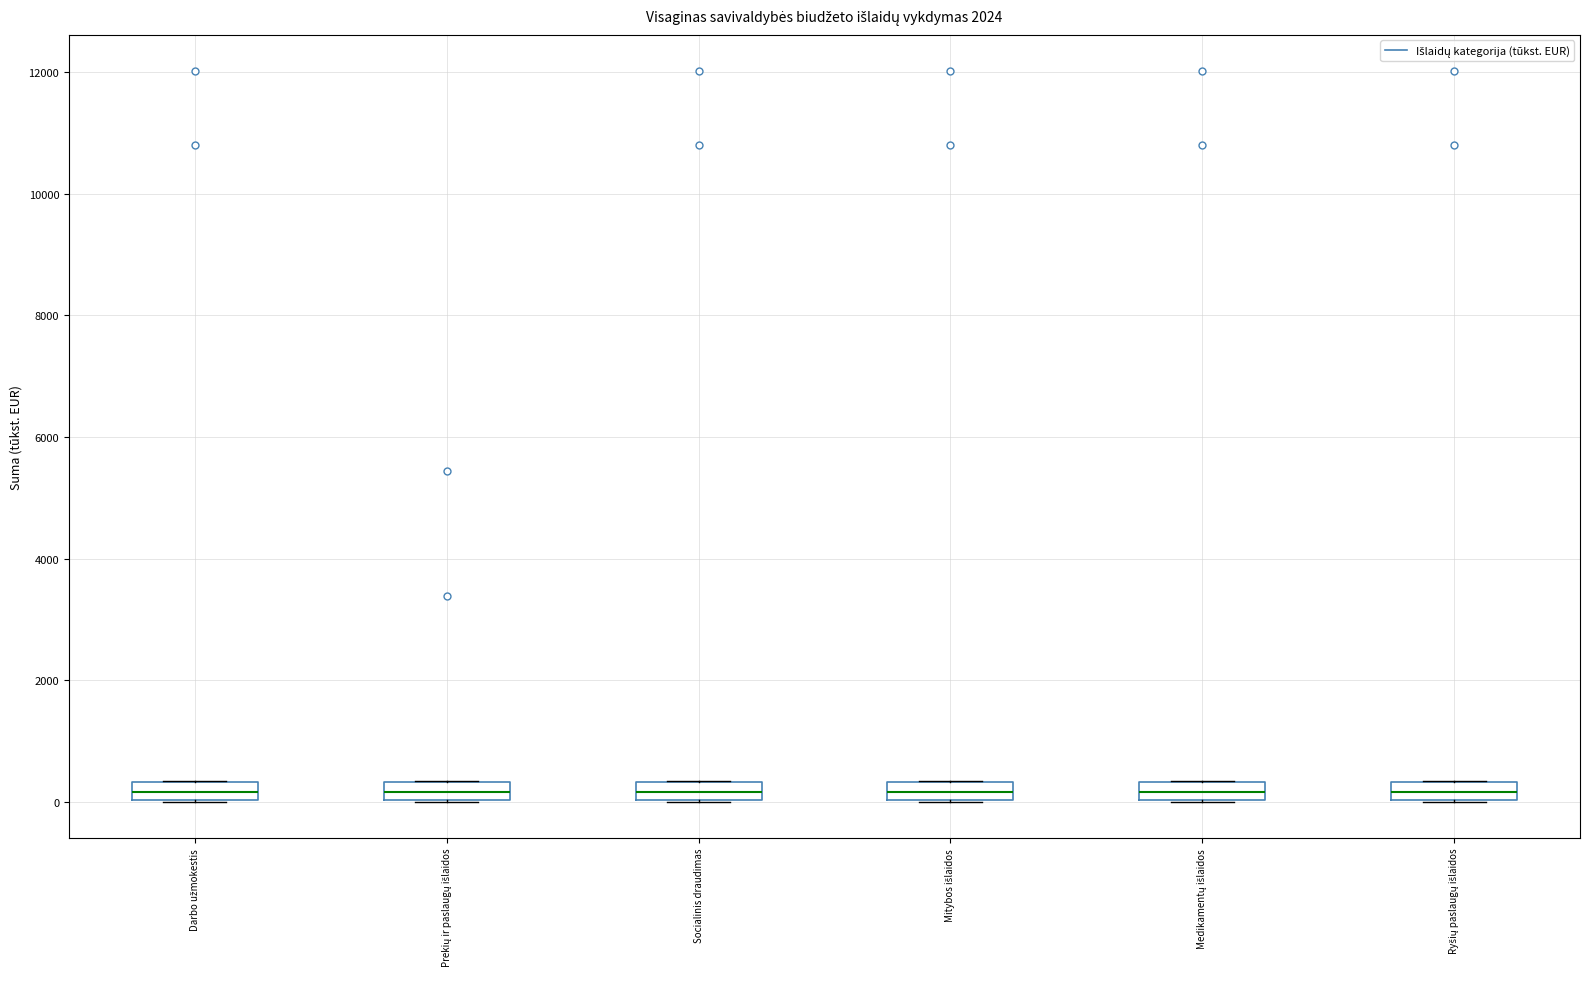

Reading left to right, transcribe this box plot: for each box, give where its median line is, the range the box spans, and where its two whiskers end, as read against the y-axis. The values are not printed on the chart, so give them approximately, as read against the axis.

Darbo užmokestis: median 200, box 0 to 400, whiskers 0 to 400
Prekių ir paslaugų išlaidos: median 200, box 0 to 400, whiskers 0 to 400
Socialinis draudimas: median 200, box 0 to 400, whiskers 0 to 400
Mitybos išlaidos: median 200, box 0 to 400, whiskers 0 to 400
Medikamentų išlaidos: median 200, box 0 to 400, whiskers 0 to 400
Ryšių paslaugų išlaidos: median 200, box 0 to 400, whiskers 0 to 400